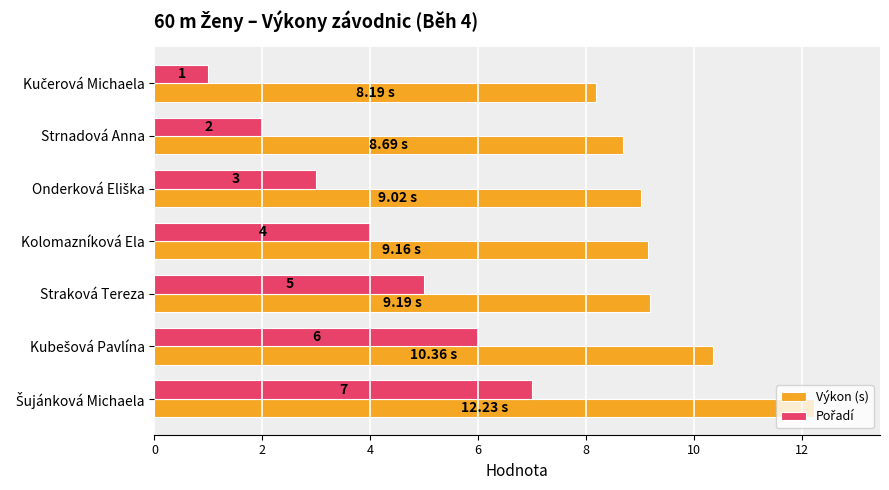

What is the difference between the maximum and minimum values in the Výkon (s) series?

4.0